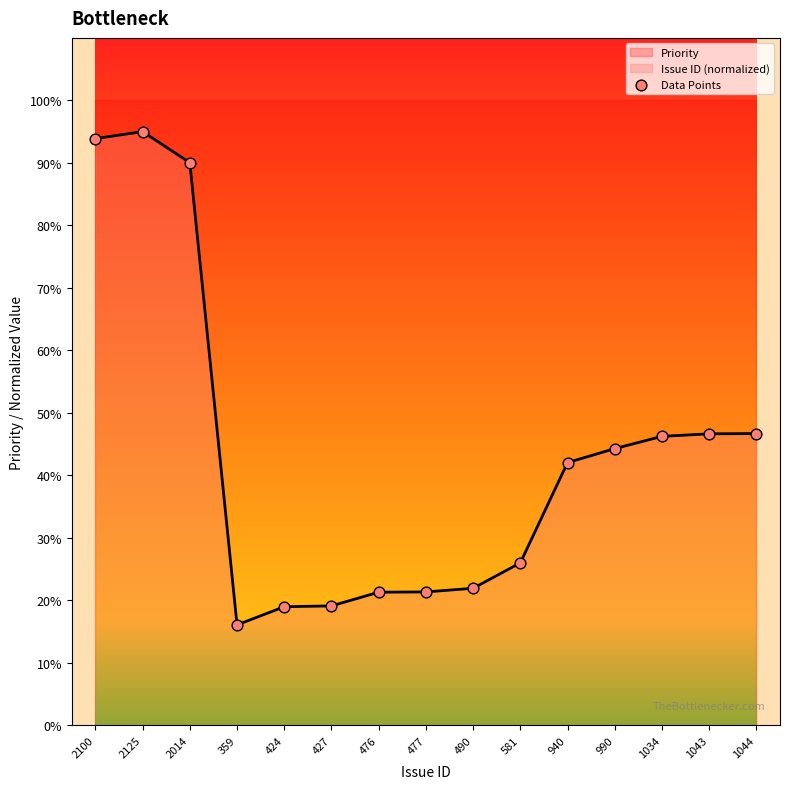

What is the change in value from 424 to 581?

+7.0